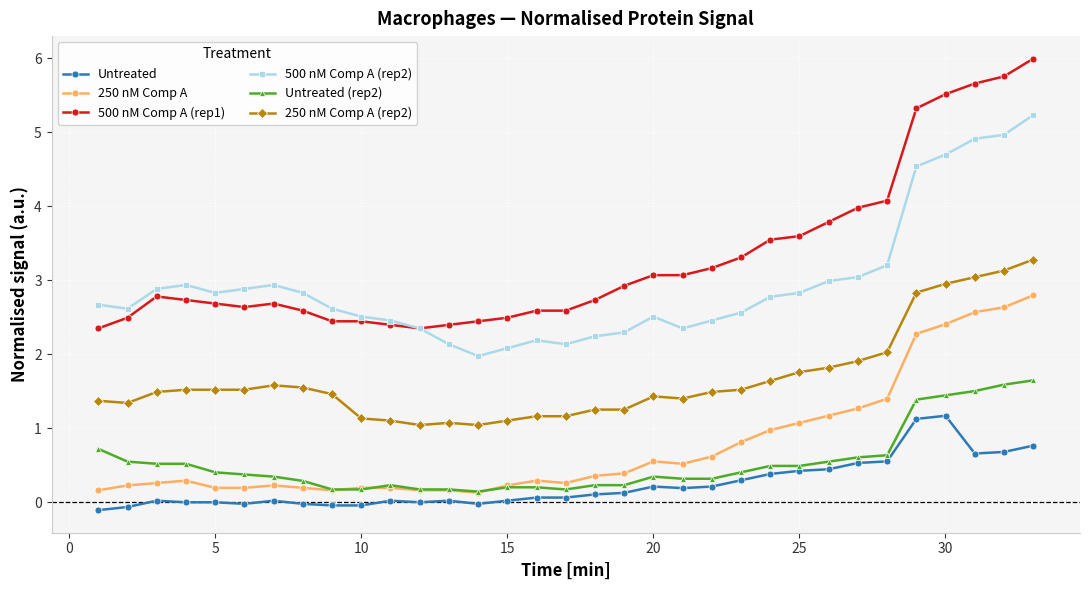

True or false: 500 nM Comp A (rep2) and Untreated (rep2) cross at least once.

False